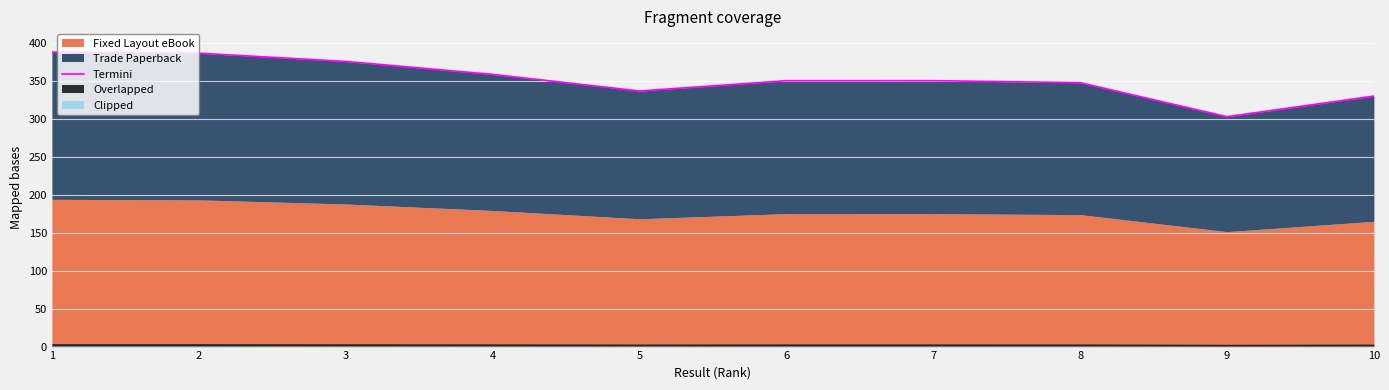

Is it true that the value at 2 is 112903058?

False